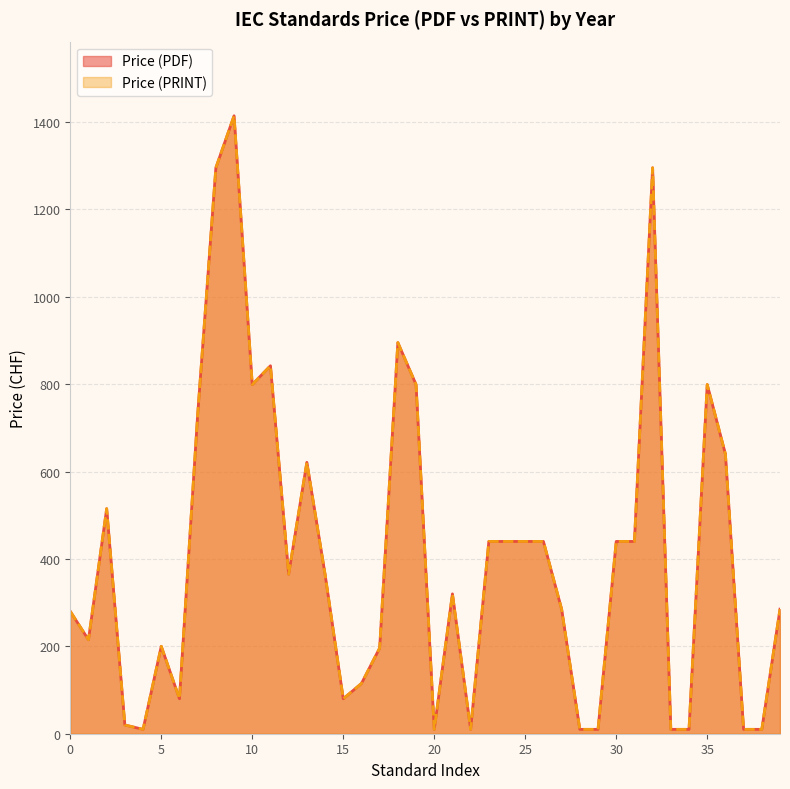

Is it true that Price (PRINT) equals 774 at 2025?

False